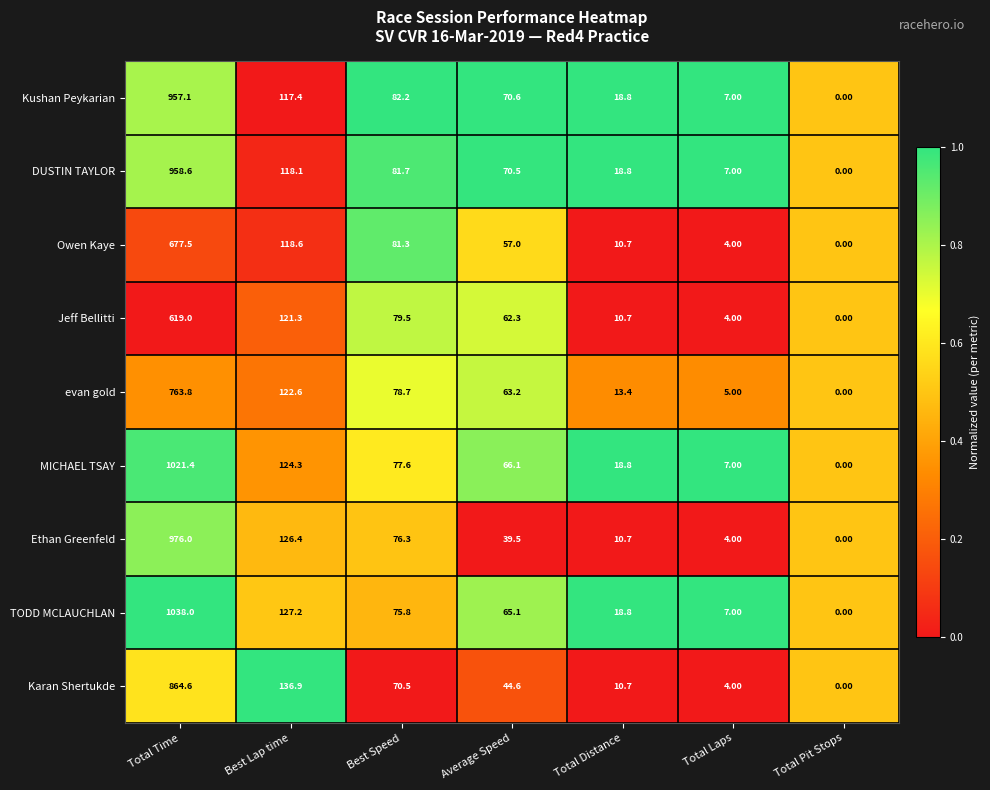

Count the number of categories in the chart.

7